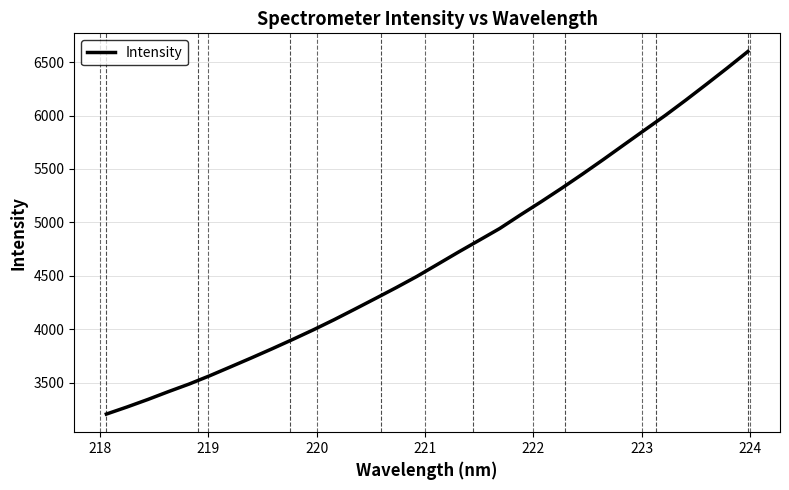

Does the chart display data point markers on the line(s)?

No